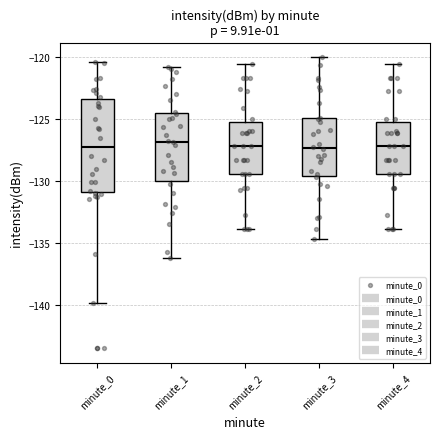

Where does the upper whisker of the box for minute_3 end on the y-axis? The values are not printed on the chart, so give them approximately, as read against the axis.

-120.0